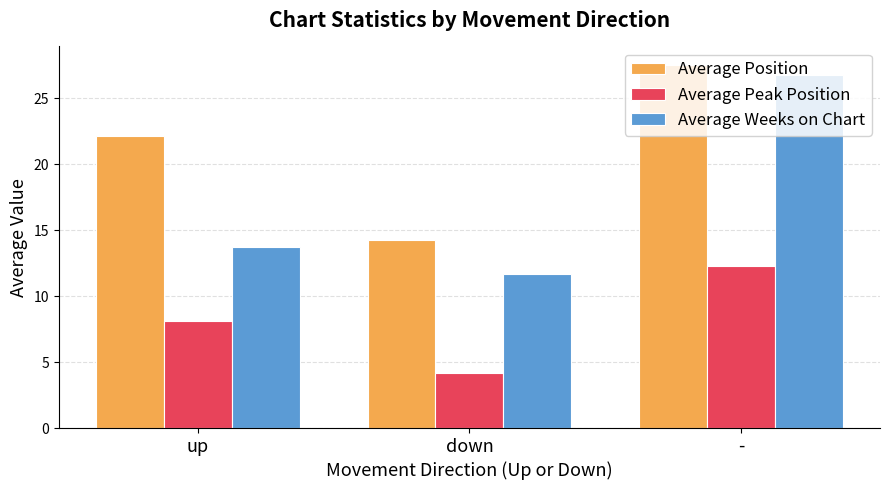

Rank the series at down from highest to lowest value.

Average Position, Average Weeks on Chart, Average Peak Position